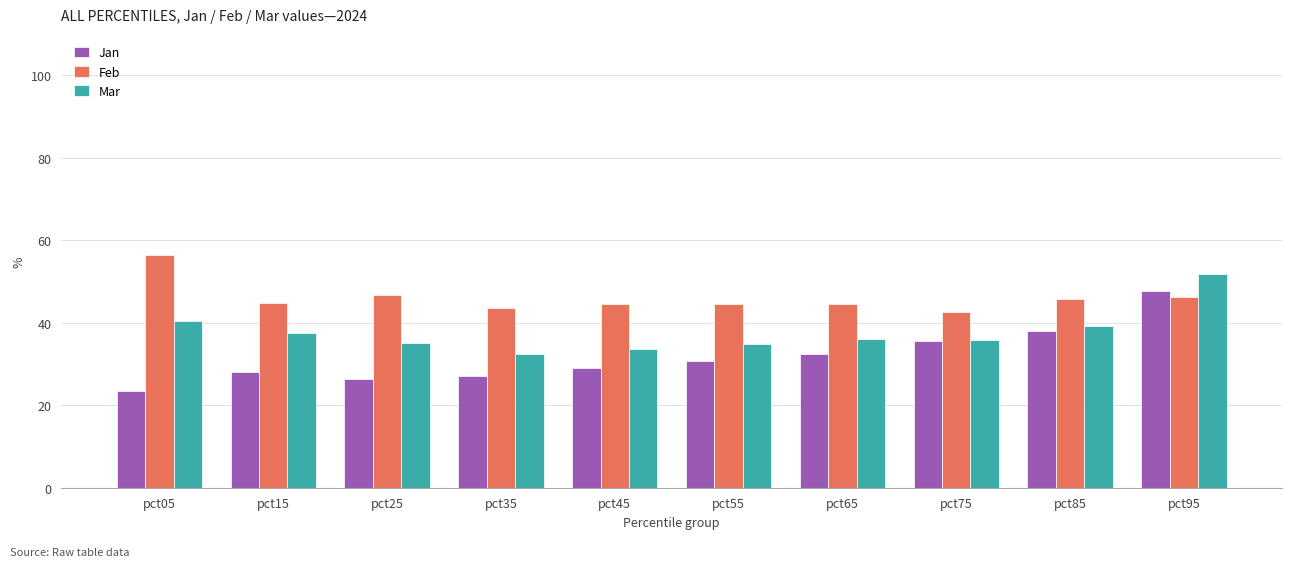

List the labels in order of Feb value, largest first.

pct05, pct25, pct95, pct85, pct15, pct55, pct65, pct45, pct35, pct75